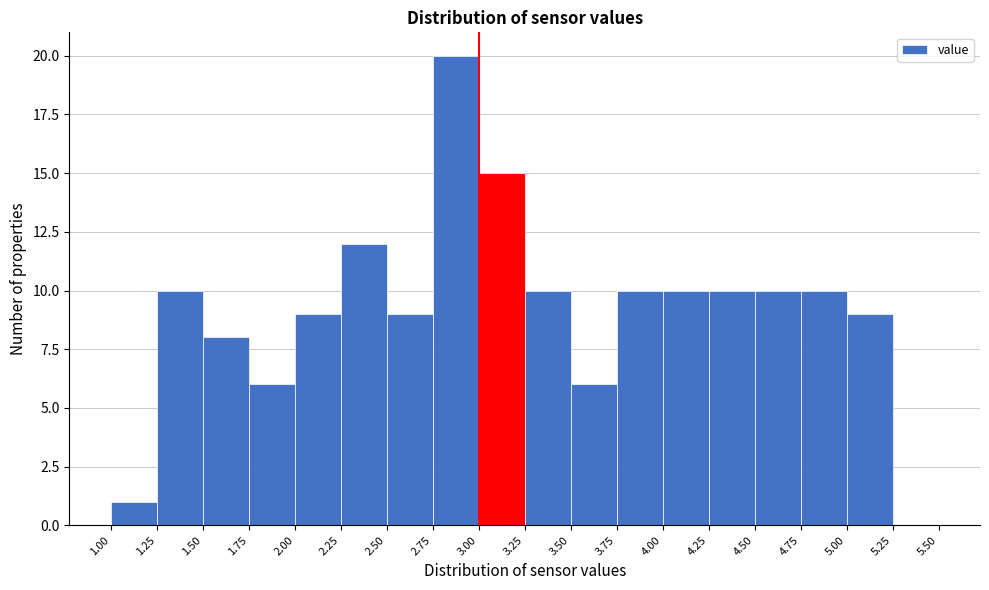

Reading left to right, list every bar in this chart as the range it spans on the x-axis followed by its height. The values are not printed on the chart, so give them approximately, as read against the axis.

1.00 to 1.25: 1
1.25 to 1.50: 10
1.50 to 1.75: 8
1.75 to 2.00: 6
2.00 to 2.25: 9
2.25 to 2.50: 12
2.50 to 2.75: 9
2.75 to 3.00: 20
3.00 to 3.25: 15
3.25 to 3.50: 10
3.50 to 3.75: 6
3.75 to 4.00: 10
4.00 to 4.25: 10
4.25 to 4.50: 10
4.50 to 4.75: 10
4.75 to 5.00: 10
5.00 to 5.25: 9
5.25 to 5.50: 0